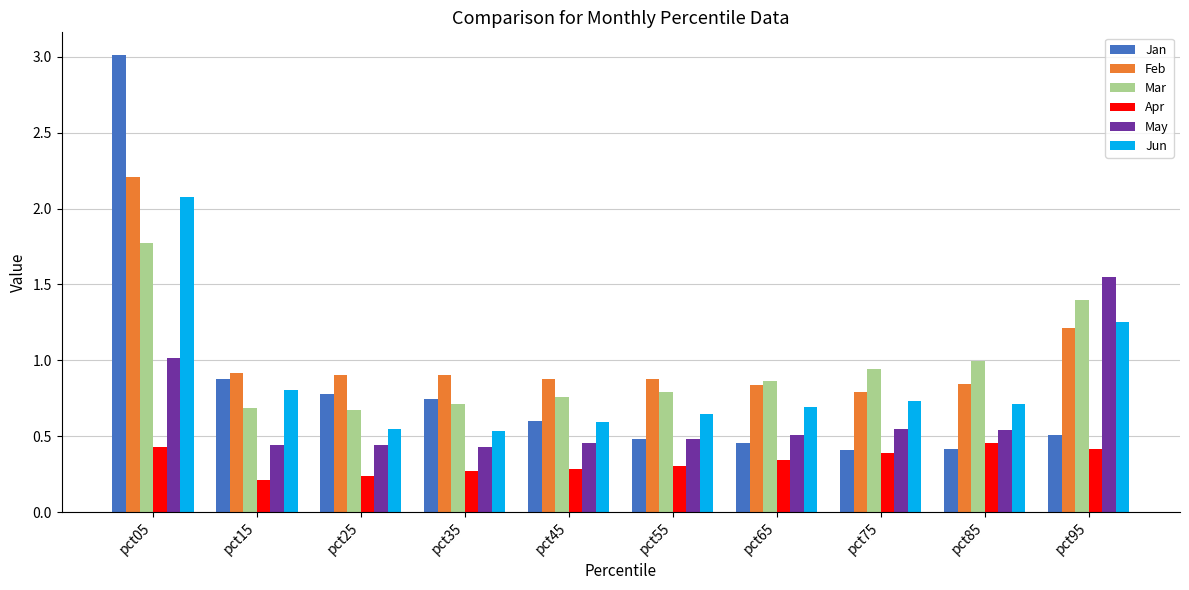

Rank the series by their maximum value, from highest to lowest.

Jan, Feb, Jun, Mar, May, Apr